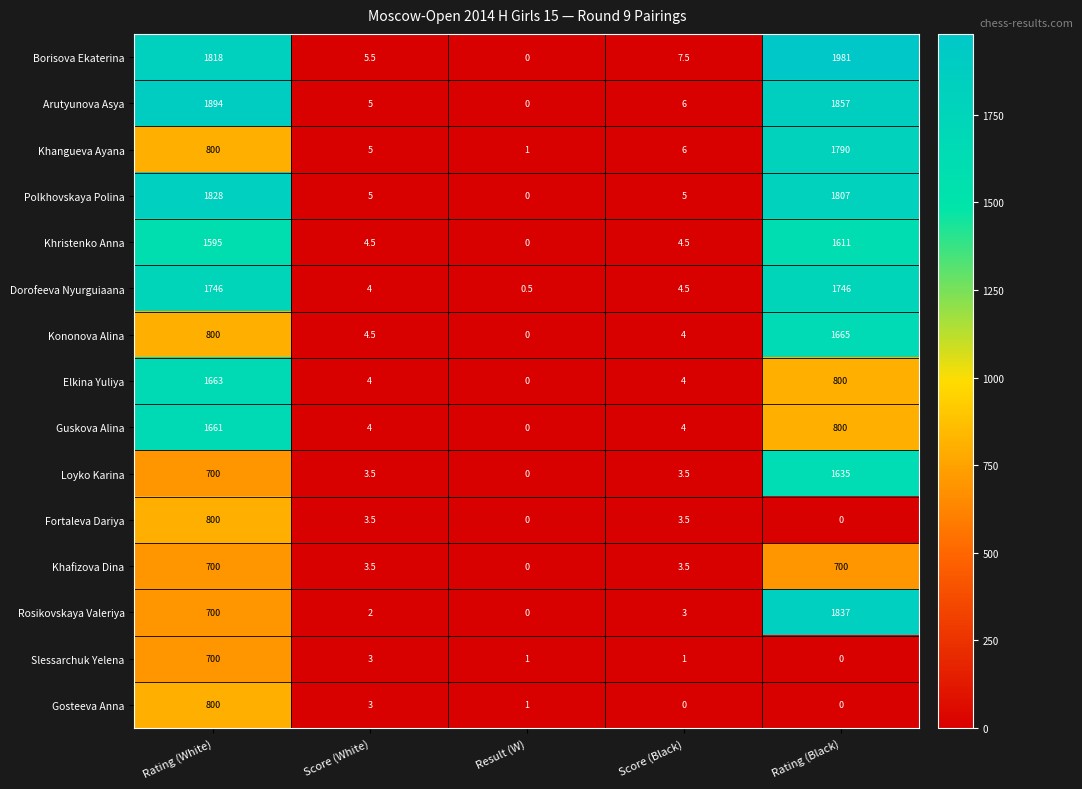

What is the difference between the highest and lowest values at Score (White)?

3.5